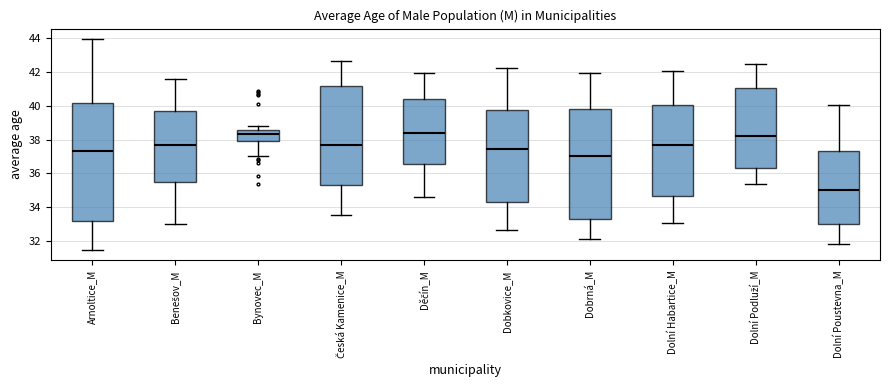

Reading left to right, transcribe this box plot: for each box, give where its median line is, the range the box spans, and where its two whiskers end, as read against the y-axis. The values are not printed on the chart, so give them approximately, as read against the axis.

Arnoltice_M: median 37.4, box 33.2 to 40.2, whiskers 31.4 to 44.0
Benešov_M: median 37.8, box 35.4 to 39.6, whiskers 33.0 to 41.6
Bynovec_M: median 38.4, box 38.0 to 38.6, whiskers 37.0 to 38.8
Česká Kamenice_M: median 37.6, box 35.4 to 41.2, whiskers 33.6 to 42.6
Děčín_M: median 38.4, box 36.6 to 40.4, whiskers 34.6 to 42.0
Dobkovice_M: median 37.4, box 34.4 to 39.8, whiskers 32.6 to 42.2
Dobrná_M: median 37.0, box 33.2 to 39.8, whiskers 32.2 to 42.0
Dolní Habartice_M: median 37.6, box 34.6 to 40.0, whiskers 33.2 to 42.0
Dolní Podluží_M: median 38.2, box 36.4 to 41.0, whiskers 35.4 to 42.4
Dolní Poustevna_M: median 35.0, box 33.0 to 37.4, whiskers 31.8 to 40.0